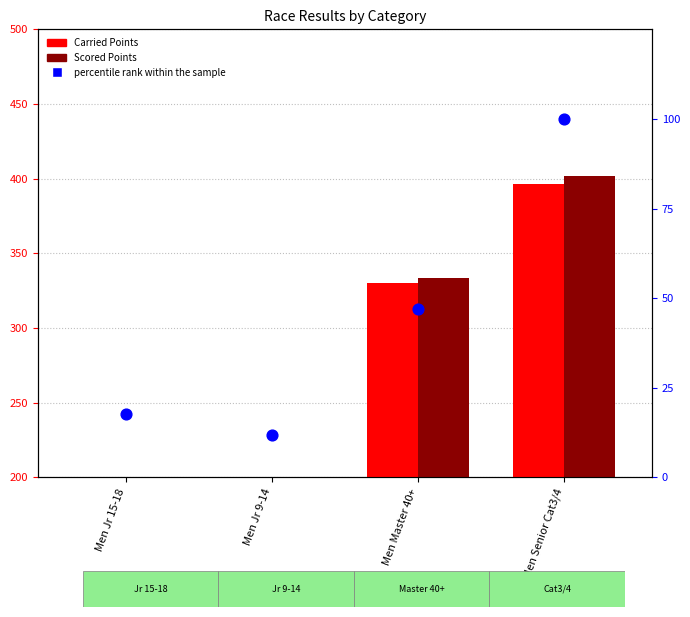

Which series has the largest total across all categories?

Scored Points